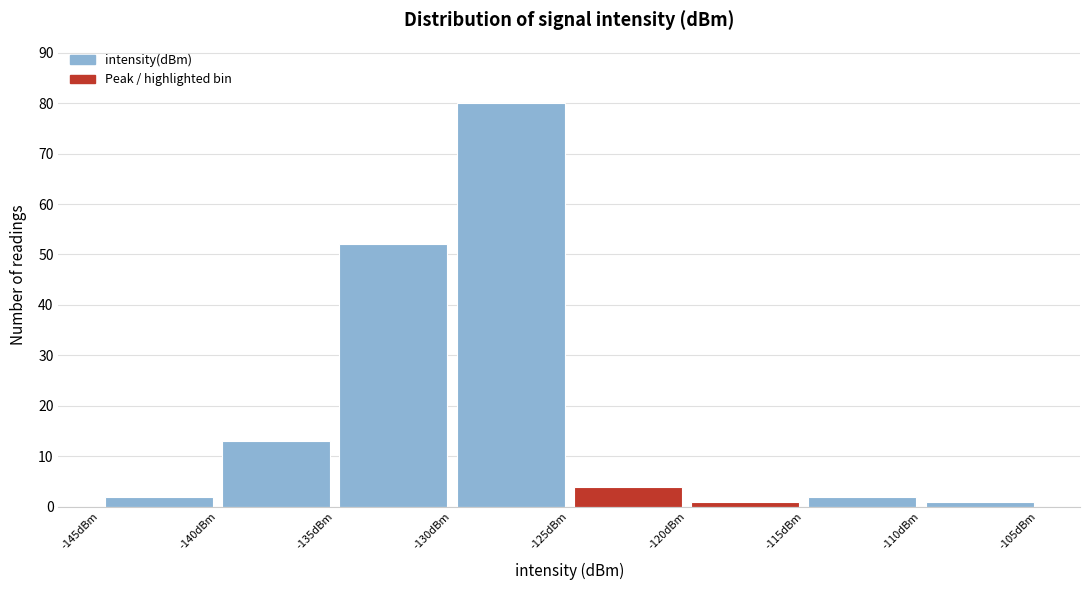

Reading left to right, transcribe this chart: for each bar, give the range it covers on the x-axis and its height. The values are not printed on the chart, so give them approximately, as read against the axis.

-145 to -140: 2
-140 to -135: 13
-135 to -130: 52
-130 to -125: 80
-125 to -120: 4
-120 to -115: 1
-115 to -110: 2
-110 to -105: 1